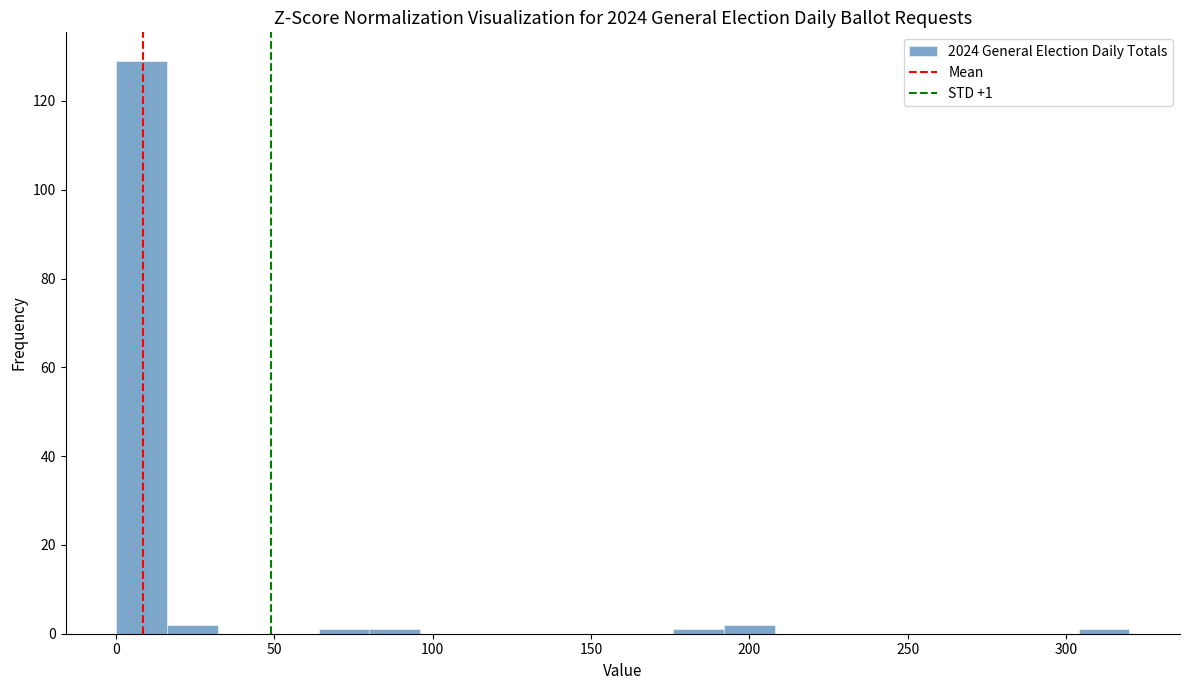

Around what value on the x-axis is the tallest bar? Give the approximate position of its centre, as read against the axis.

10